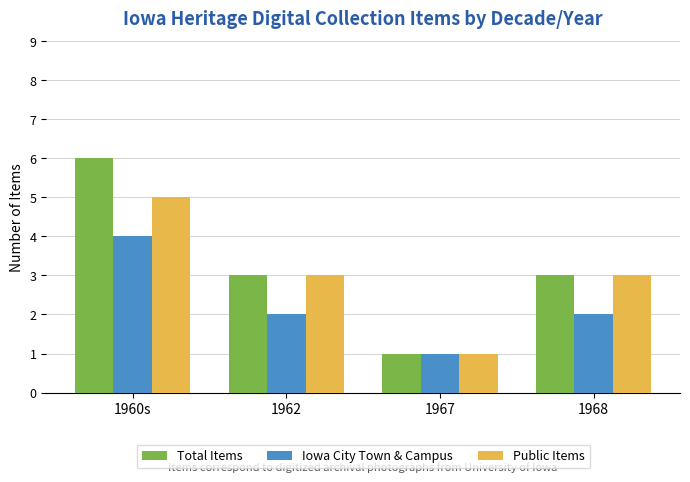

Is it true that Public Items equals 5 at 1960s?

True